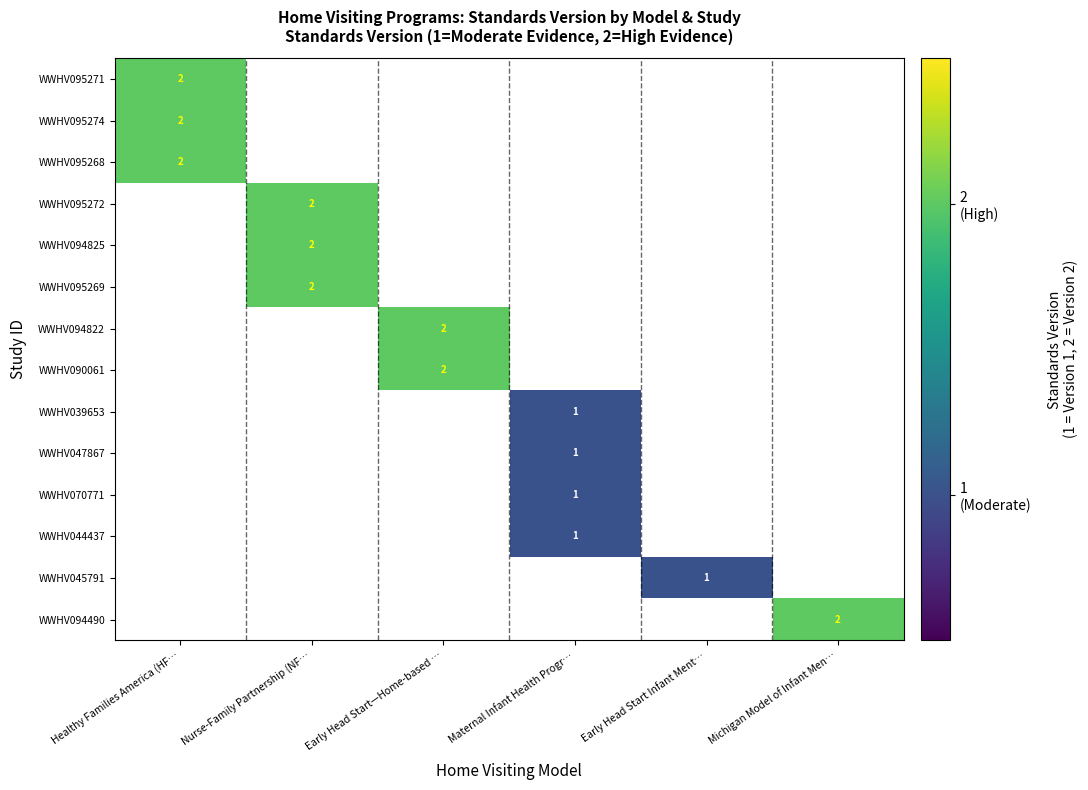

What is the lowest value of the WWHV095268 series?

2.0